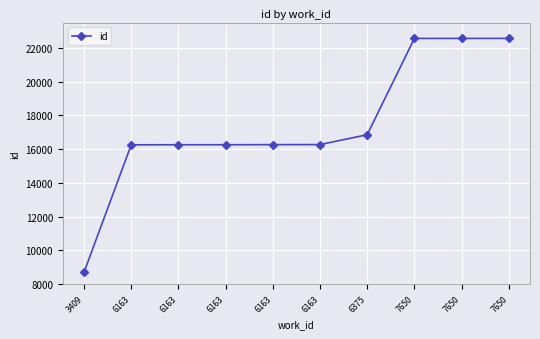

Rank the categories by value from highest to lowest.

7650, 7650, 7650, 6375, 6163, 6163, 6163, 6163, 6163, 3409